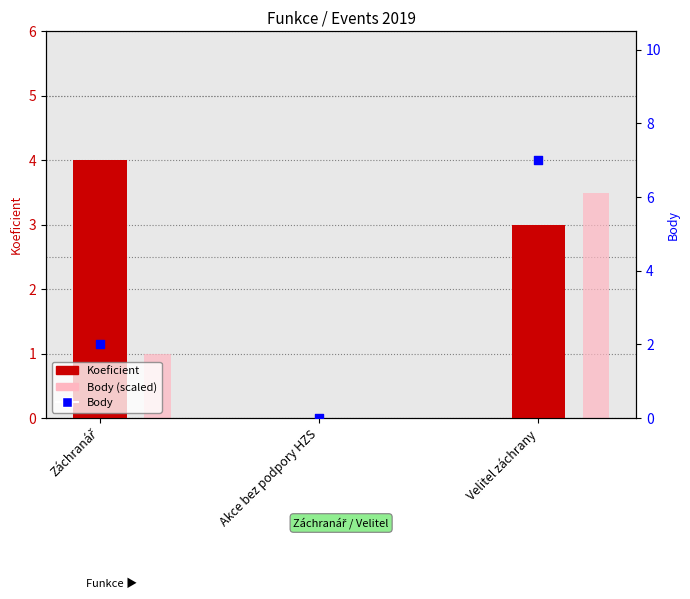

What are all the series names shown in the legend?

Koeficient, Body (scaled), Body